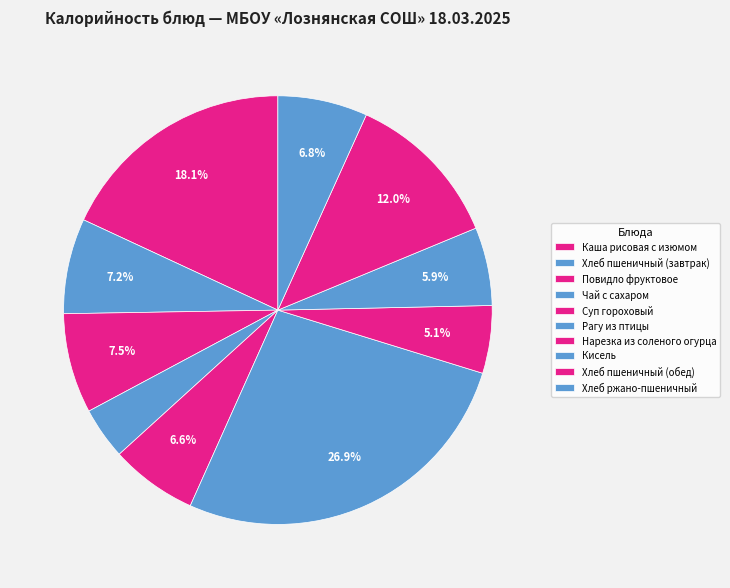

How many segments does this pie chart have?

10